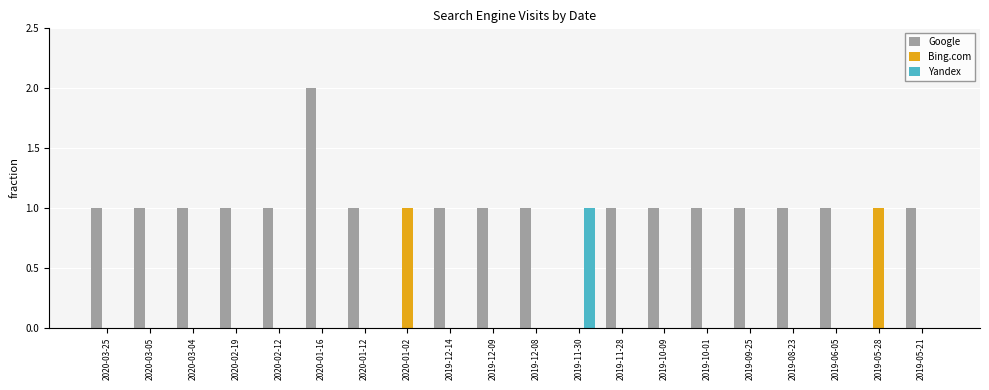

What is the sum of all Google values?

18